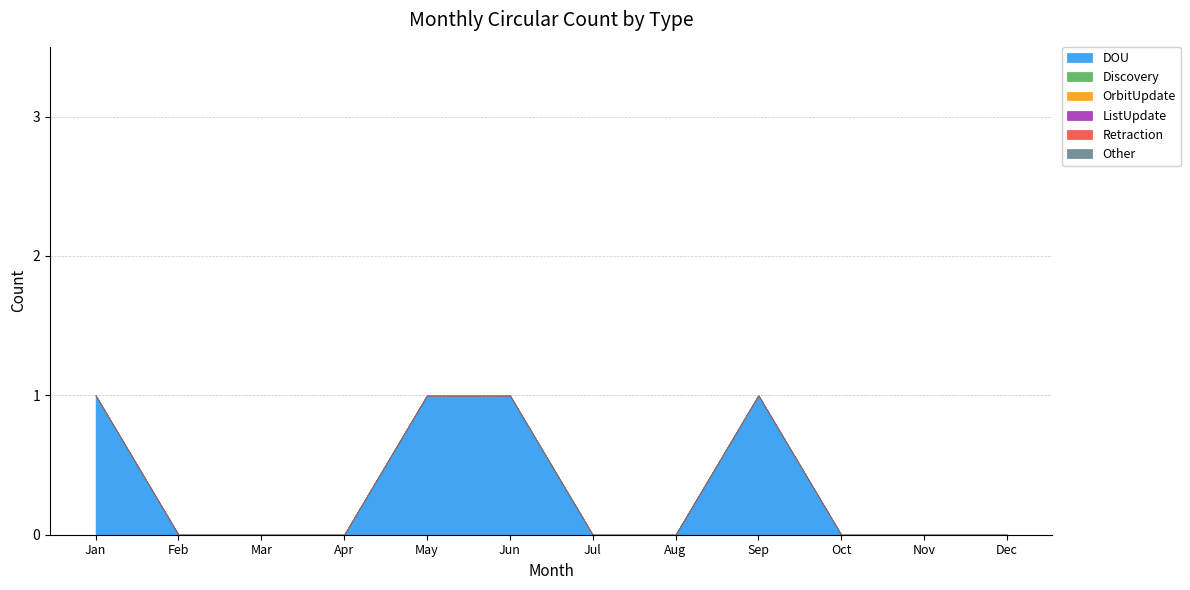

True or false: Discovery and Retraction intersect in this chart.

False